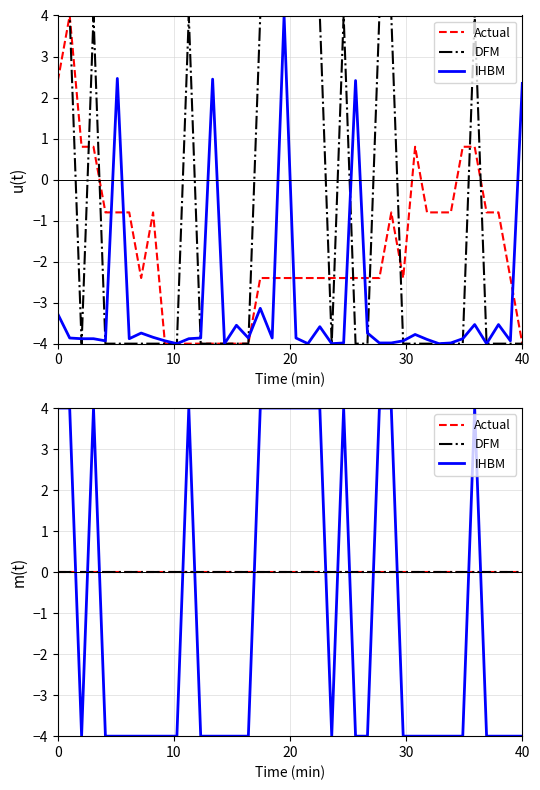

Is it true that Actual equals 0 at 30?

True